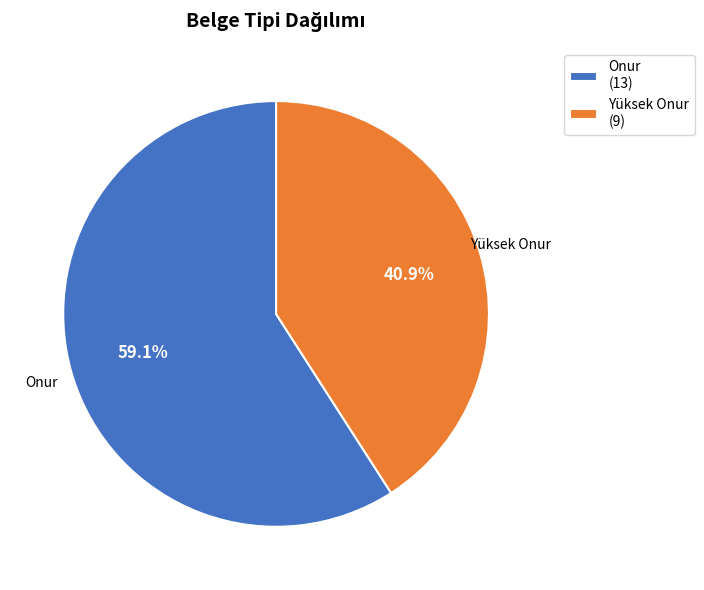

Does Yüksek Onur account for over 50% of the chart?

No